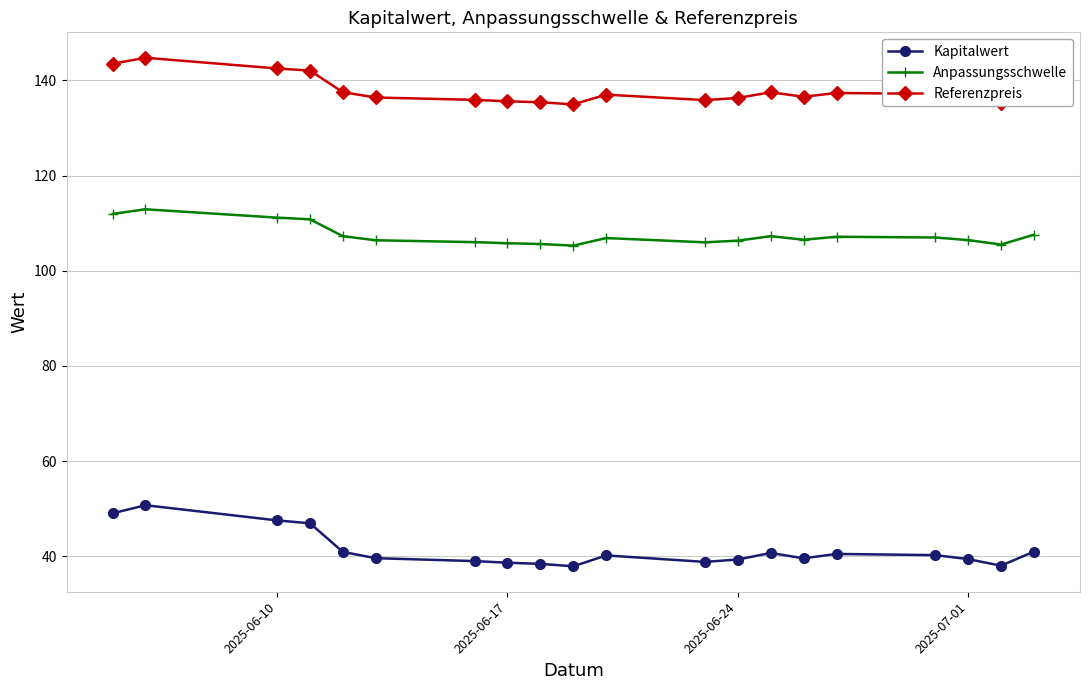

True or false: Referenzpreis and Kapitalwert intersect in this chart.

False